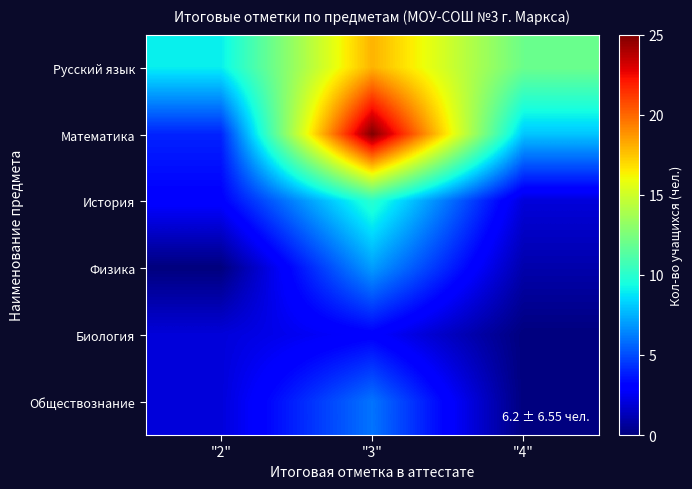

At which category is the sum across all series the highest?

"3"